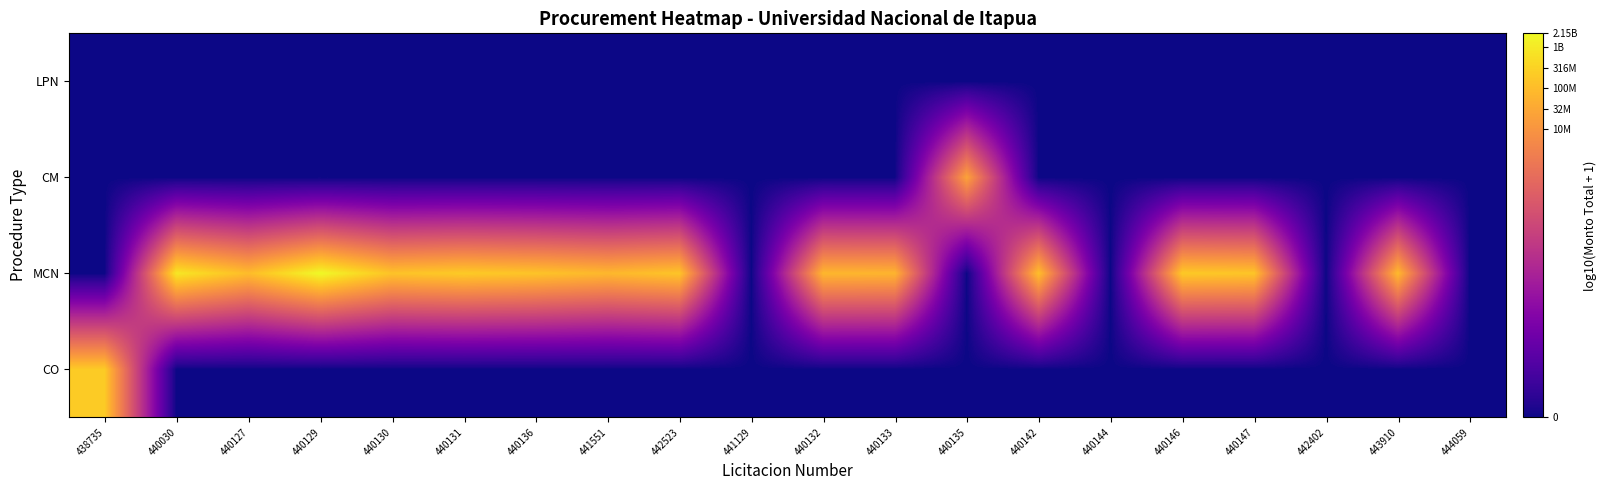

At how many categories does at least one series exceed 3?

16